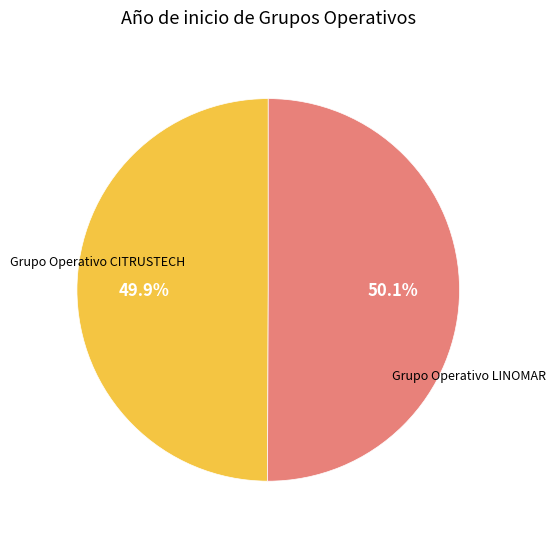

Is there any slice that represents more than half of the pie?

Yes